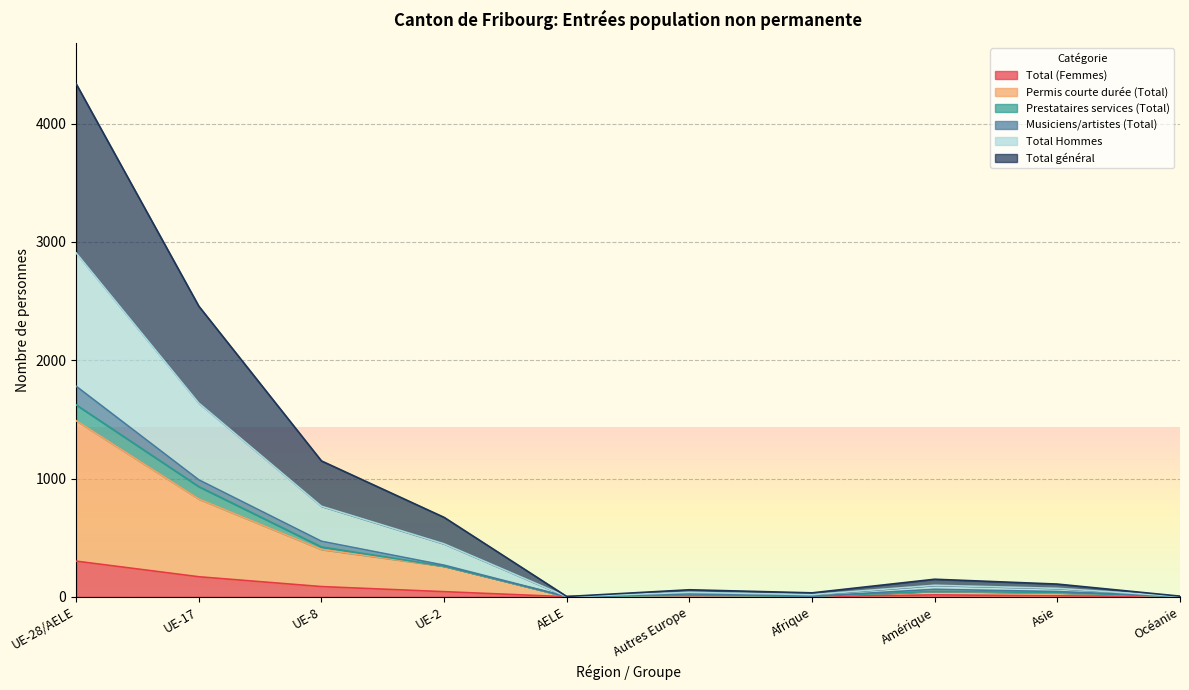

What is the sum of all Total général values?

8974